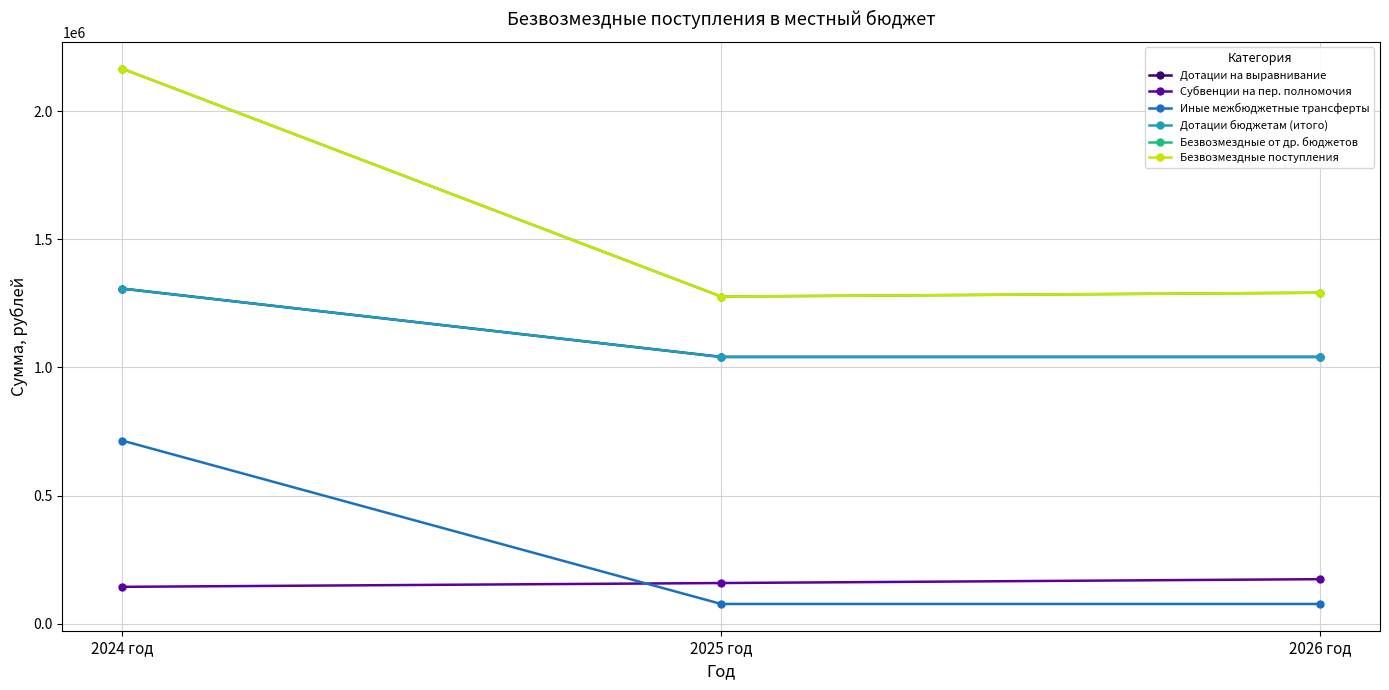

Is it true that Безвозмездные от др. бюджетов equals 1291953.1 at 2026 год?

True